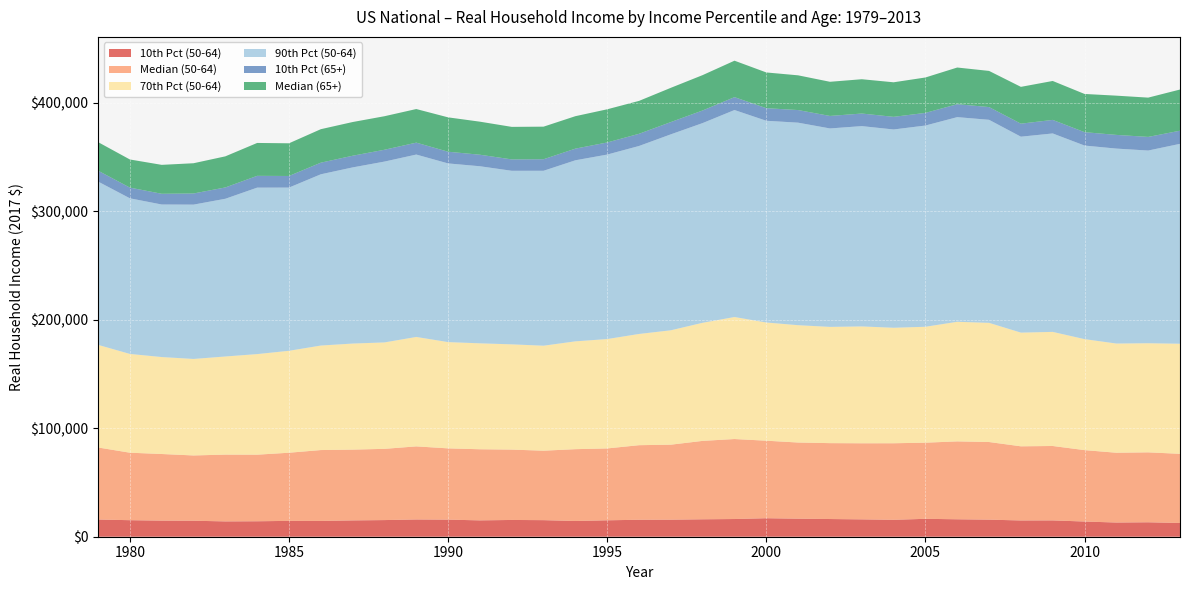

Reading left to right, list all the values displayed in this chart.

10th Pct (50-64): 15845	15231	14829	14733	14114	14238	14598	14537	15035	15333	15893	15737	15067	15444	15267	14491	15133	15623	15688	16053	16304	17047	16609	16300	15986	15571	16497	16064	15726	14979	15033	14000	13079	13304	12652
Median (50-64): 66378	62172	61374	60137	61526	61339	62781	65306	65203	65623	67333	65655	65509	64818	63992	66163	66200	68699	69107	72249	73690	71412	70169	69917	70099	70535	70140	71761	71523	68309	68553	65787	64293	64425	63715
70th Pct (50-64): 94537	90989	89319	88906	90397	92669	93906	96281	97720	98044	100815	97905	97593	96965	96716	99343	100771	102469	105379	108797	112408	108903	108092	107095	107652	106405	106790	110184	109780	104741	105115	102246	100604	100520	101433
90th Pct (50-64): 150438	143383	140527	142165	145300	153347	150352	157758	162263	166590	168026	164605	163120	159892	161152	166789	169950	173173	180518	183981	190682	185833	186560	182811	184527	182660	185377	188531	187049	180501	182809	178331	179585	177518	184136
10th Pct (65+): 10024	9852	9880	10270	10435	10866	10691	10704	10759	10899	10977	10778	10620	10483	10633	10739	11151	11222	11305	11617	11879	11587	11626	11511	11591	11637	11645	11920	11718	11987	12478	12333	12611	12554	12109
Median (65+): 26318	25910	26653	27855	28647	30304	30114	30850	31046	30888	30958	31656	30444	29966	30005	29891	30560	30317	31556	32571	33575	32922	31994	31469	31607	31836	32617	33787	33319	33916	35872	35201	36154	36191	37928